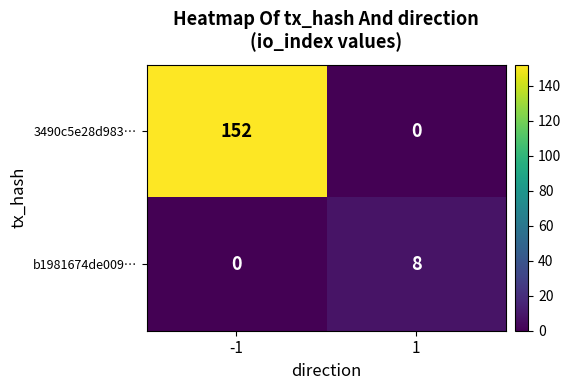

Which series changed the most between -1 and 1?

3490c5e28d983…